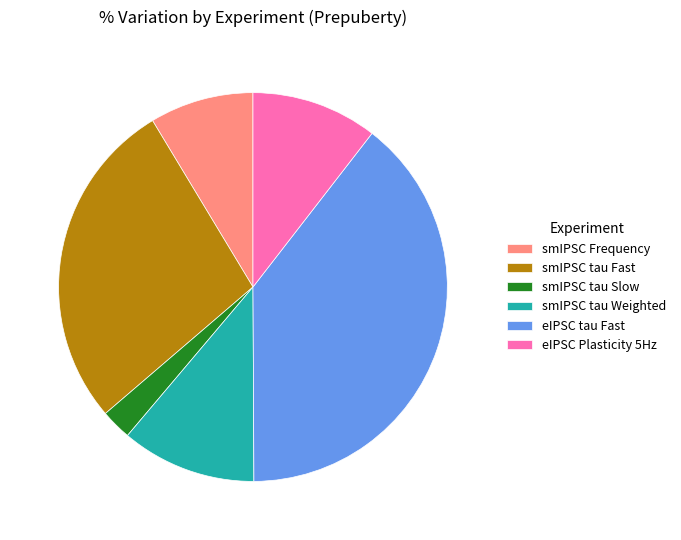

How many slices are in this pie chart?

6